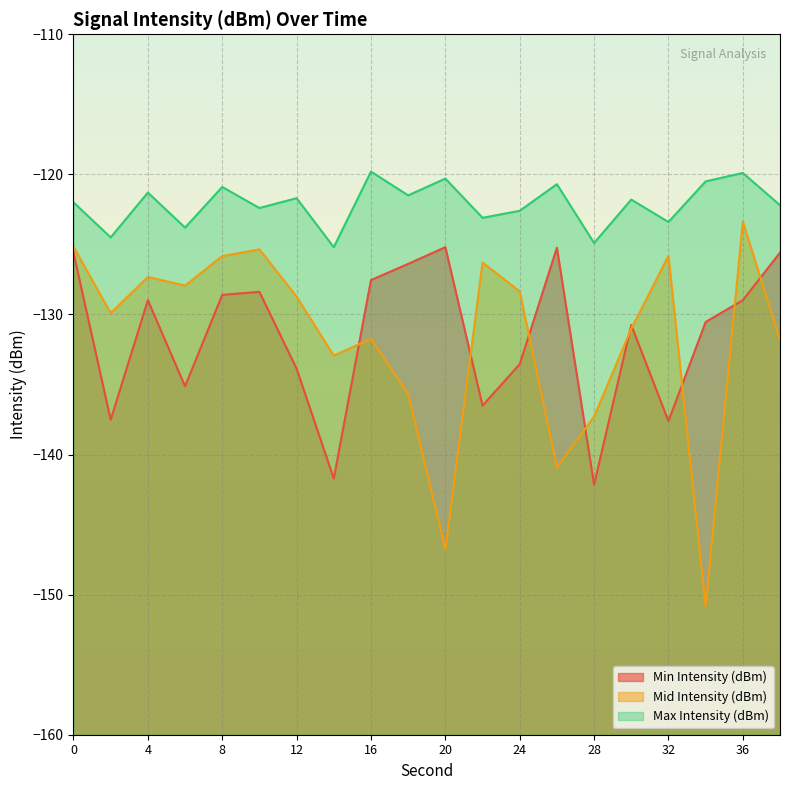

The value of Max Intensity (dBm) at 6 is -32.6. True or false?

False